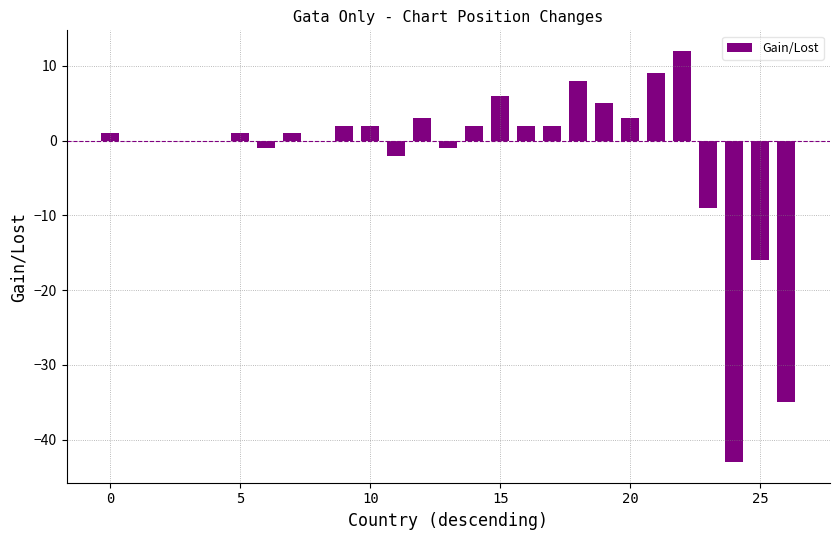

What is the sum of all values?

-48